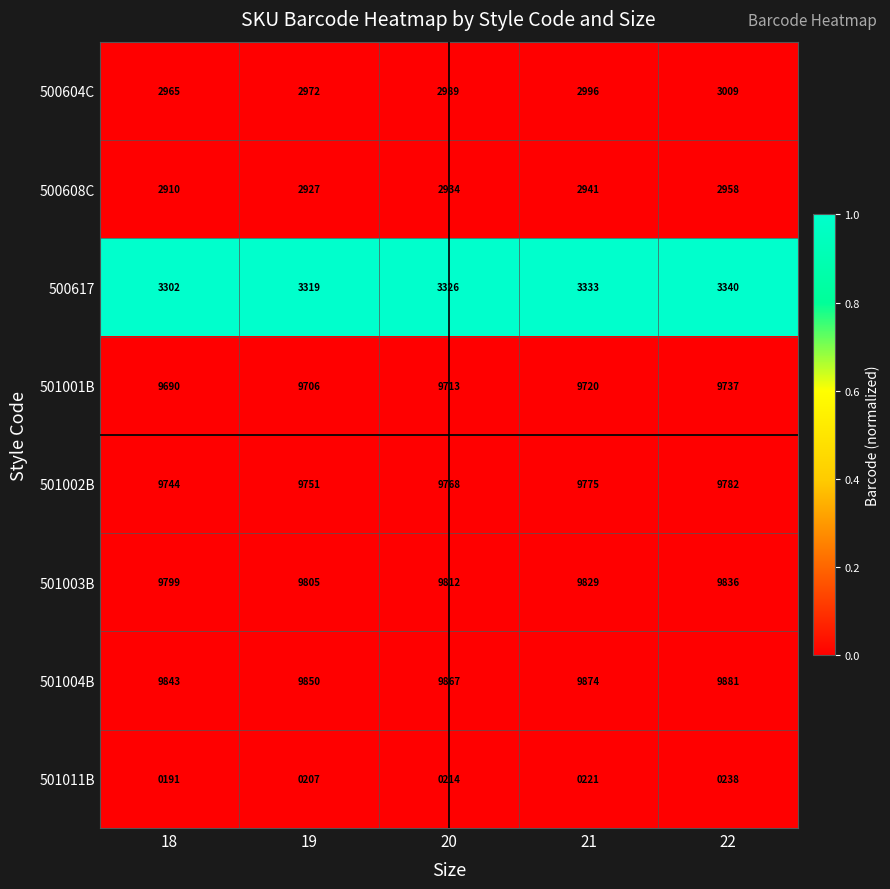

Is it true that 501001B equals 9720 at 21?

True